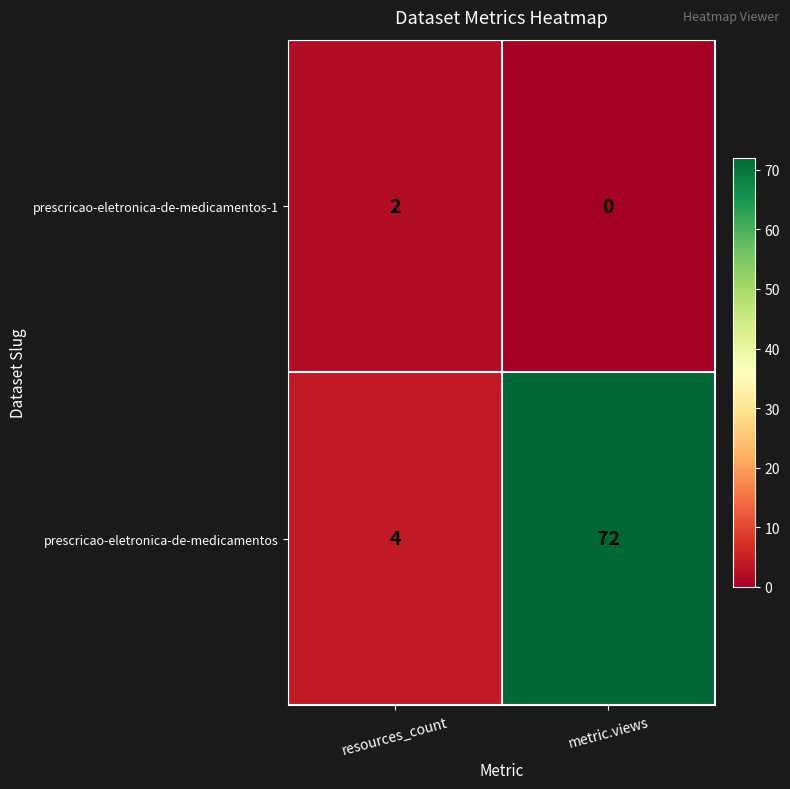

What is the total value across all series at metric.views?

72